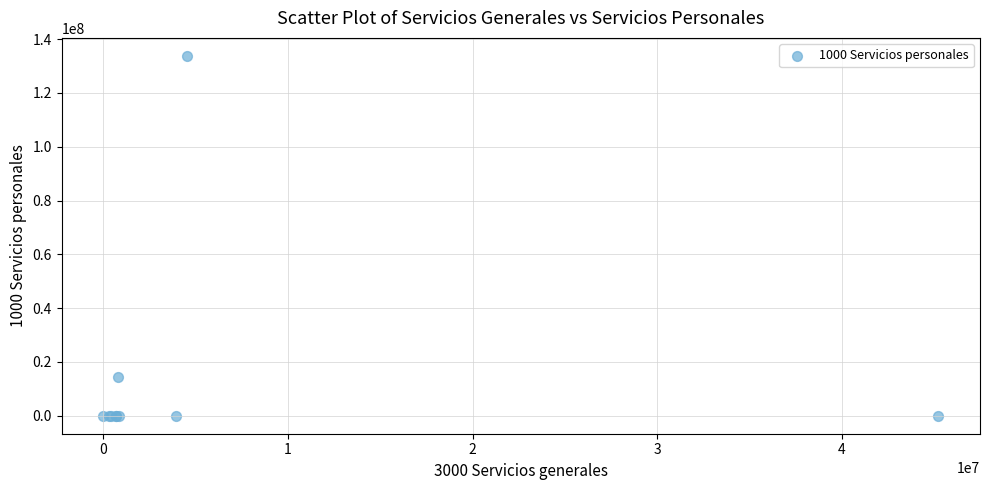

What Y value in the scatter plot is closest to 66881893?

14282938.8